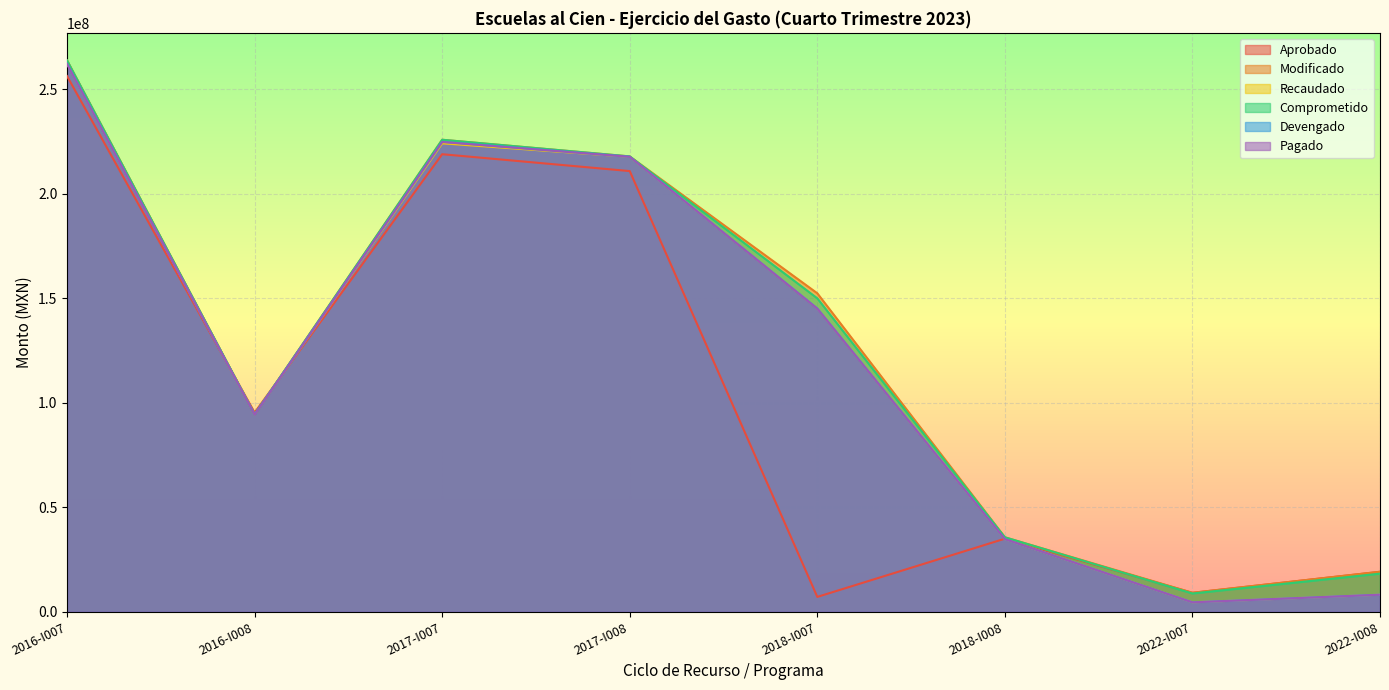

How many interior local peaks does the Aprobado series have?

2